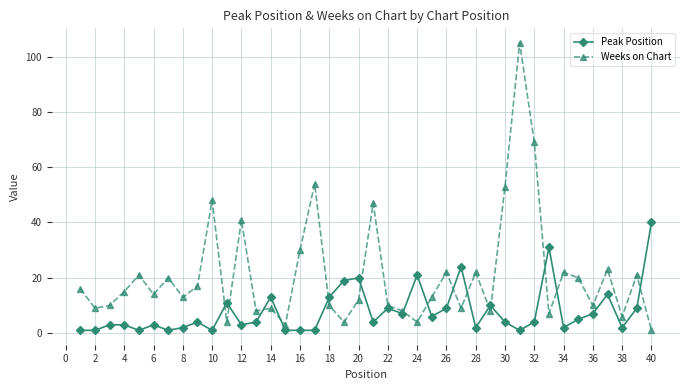

In Weeks on Chart, how many points are lower than both neighbors (excluding endpoints)?

13